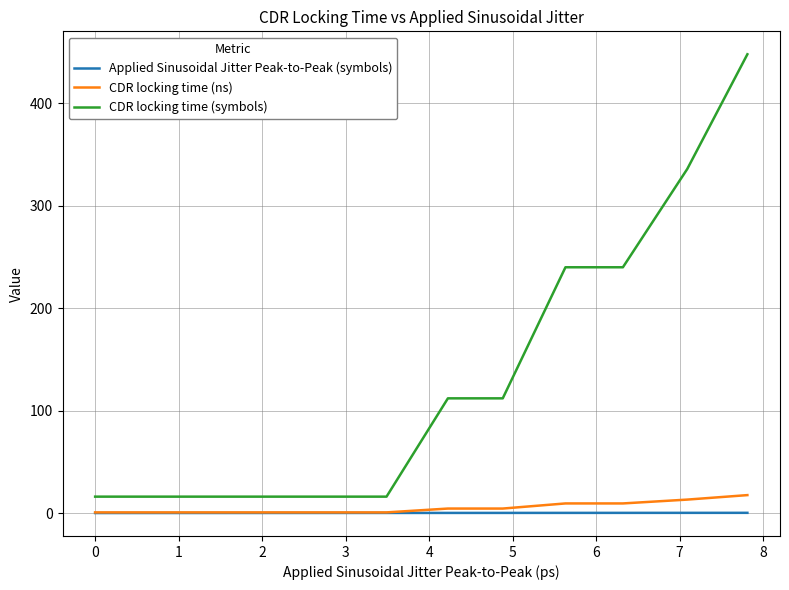

True or false: CDR locking time (ns) and CDR locking time (symbols) cross at least once.

False